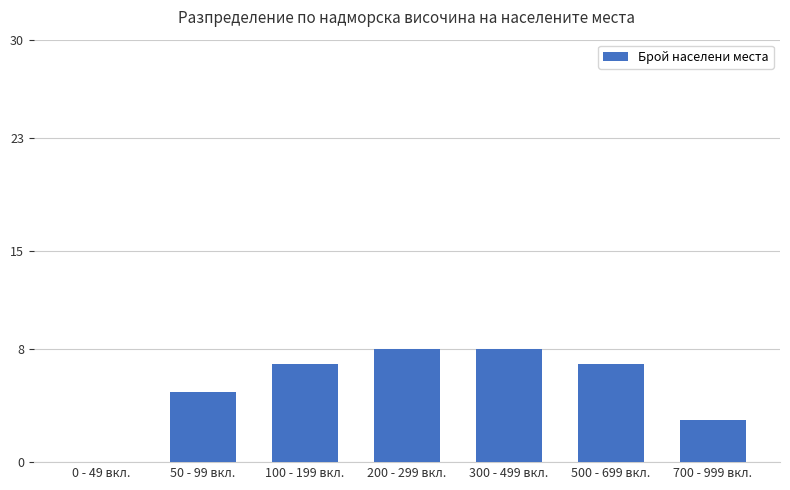

The chart shows a value of 5 at 200 - 299 вкл.. True or false?

False